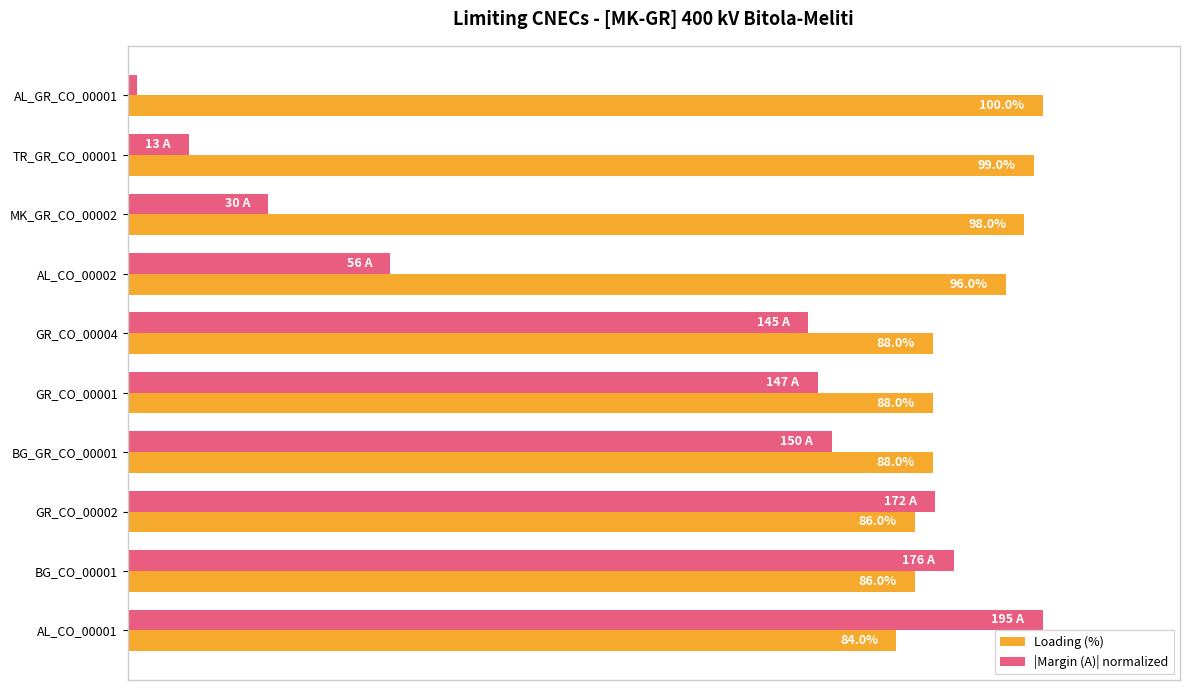

What are all the series names shown in the legend?

Loading (%), |Margin (A)| normalized